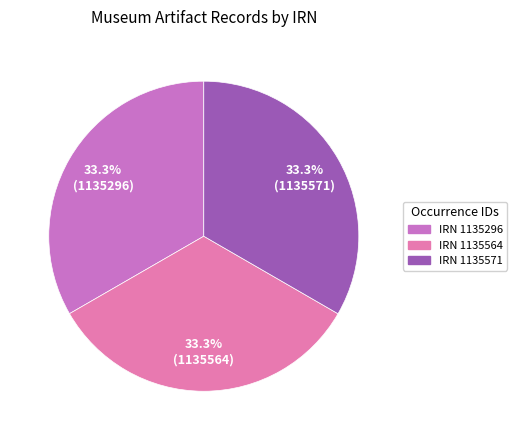

Is there a majority slice in this chart?

No